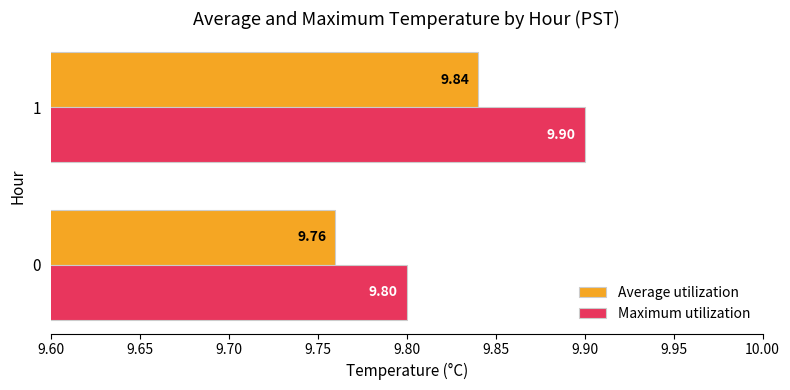

List the series in order of their overall mean, highest first.

Maximum utilization, Average utilization